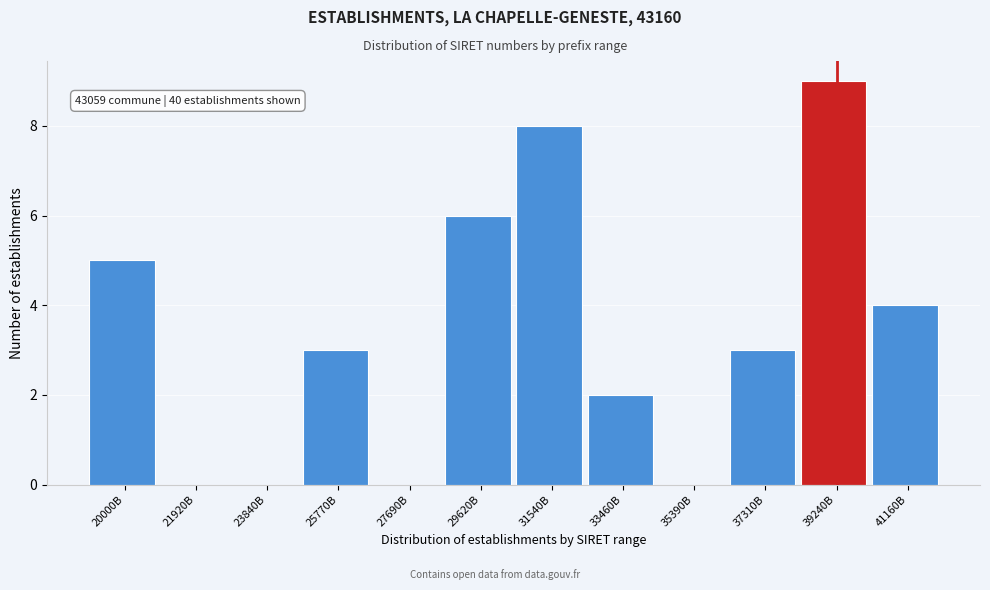

Reading left to right, what are all the values shown in this chart?

20000B=5	21920B=0	23840B=0	25770B=3	27690B=0	29620B=6	31540B=8	33460B=2	35390B=0	37310B=3	39240B=9	41160B=4